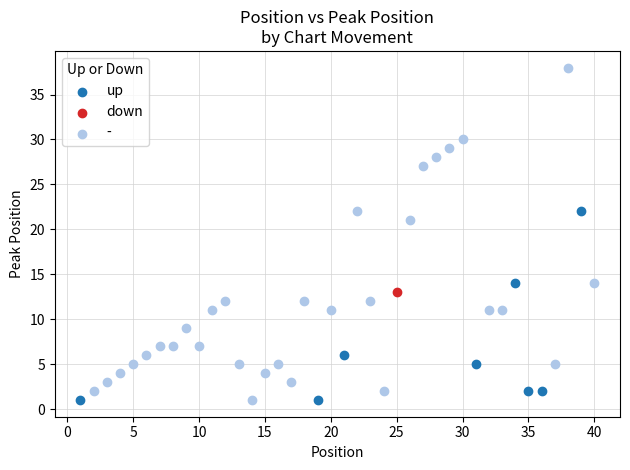

What are all the series names shown in the legend?

up, down, -